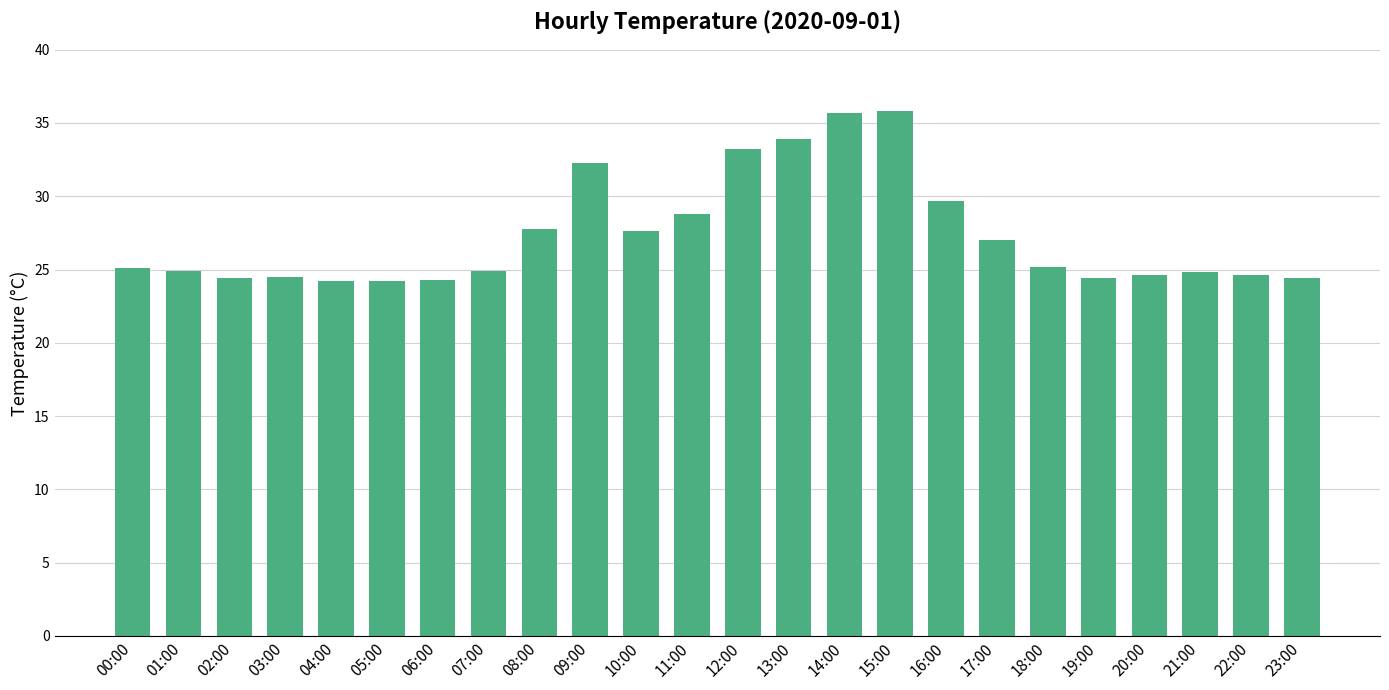

What is the maximum value shown in the chart?

35.8